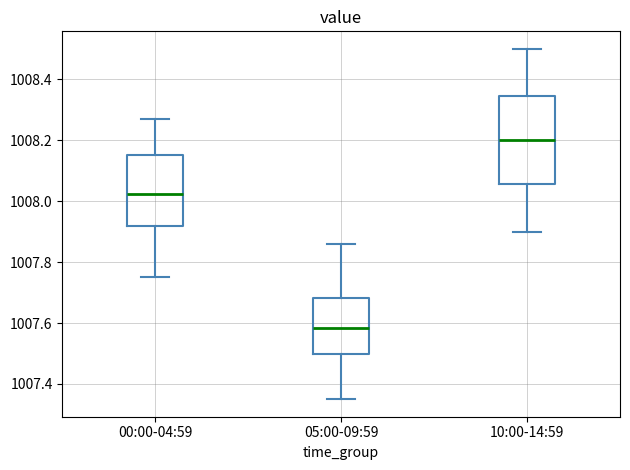

Where does the median line of the box for 10:00-14:59 sit on the y-axis? The values are not printed on the chart, so give them approximately, as read against the axis.

1008.20